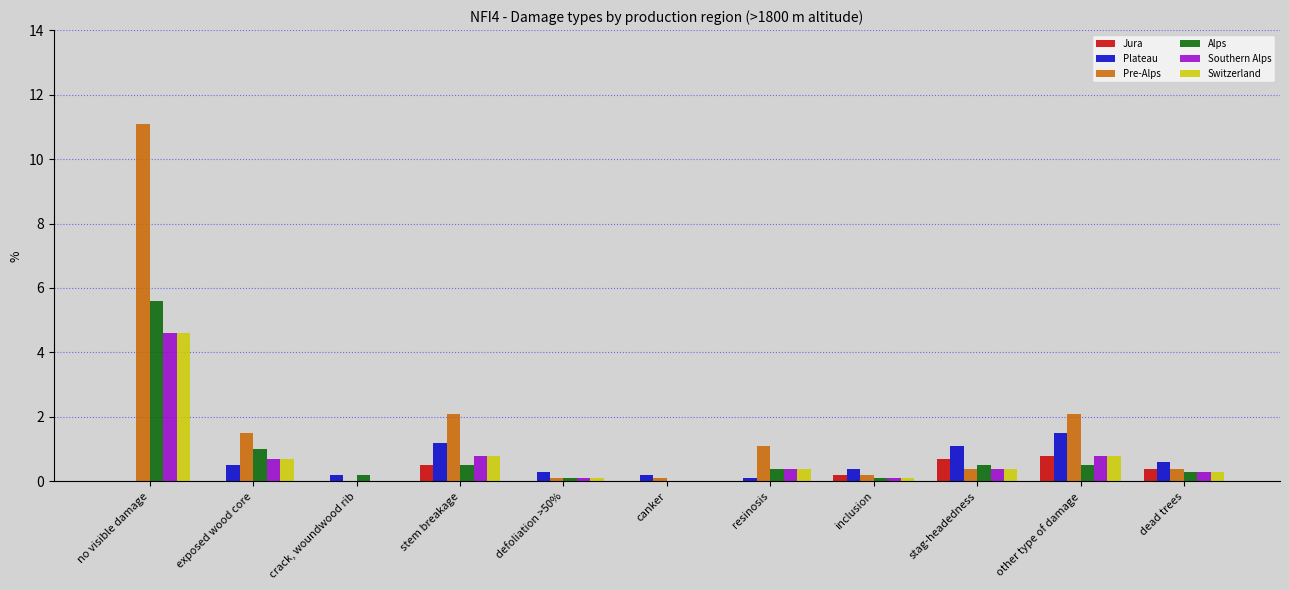

What is the sum of all Alps values?

9.2